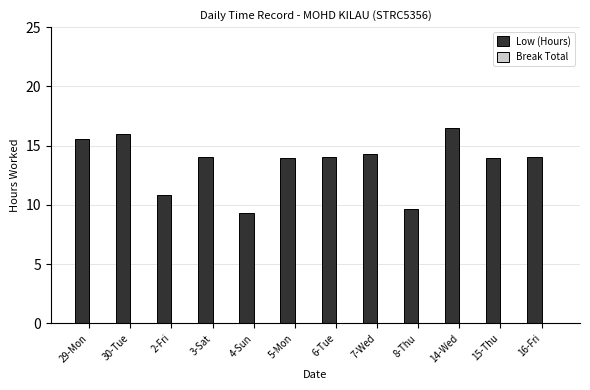

What position from the left is 2-Fri?

3